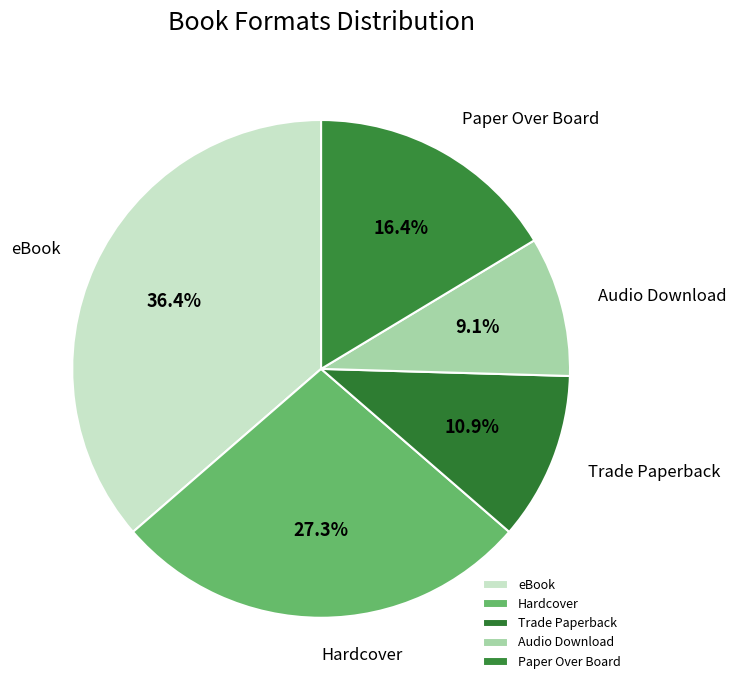

Which slice is the largest?

eBook